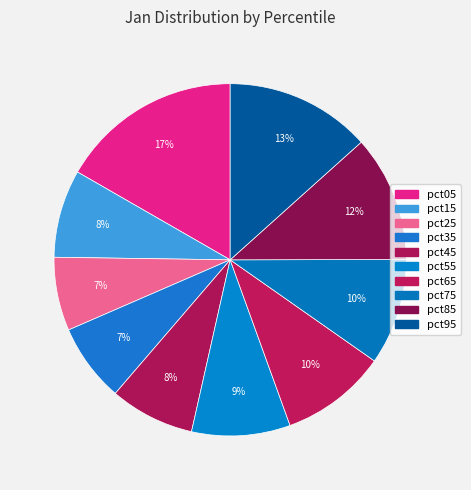

Count the number of slices in the pie.

10